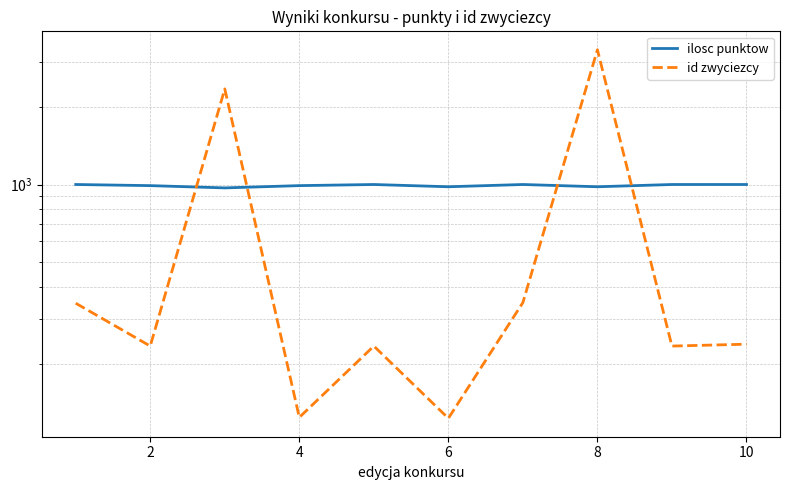

After their last crossing, which series has the higher values: ilosc punktow or id zwyciezcy?

ilosc punktow